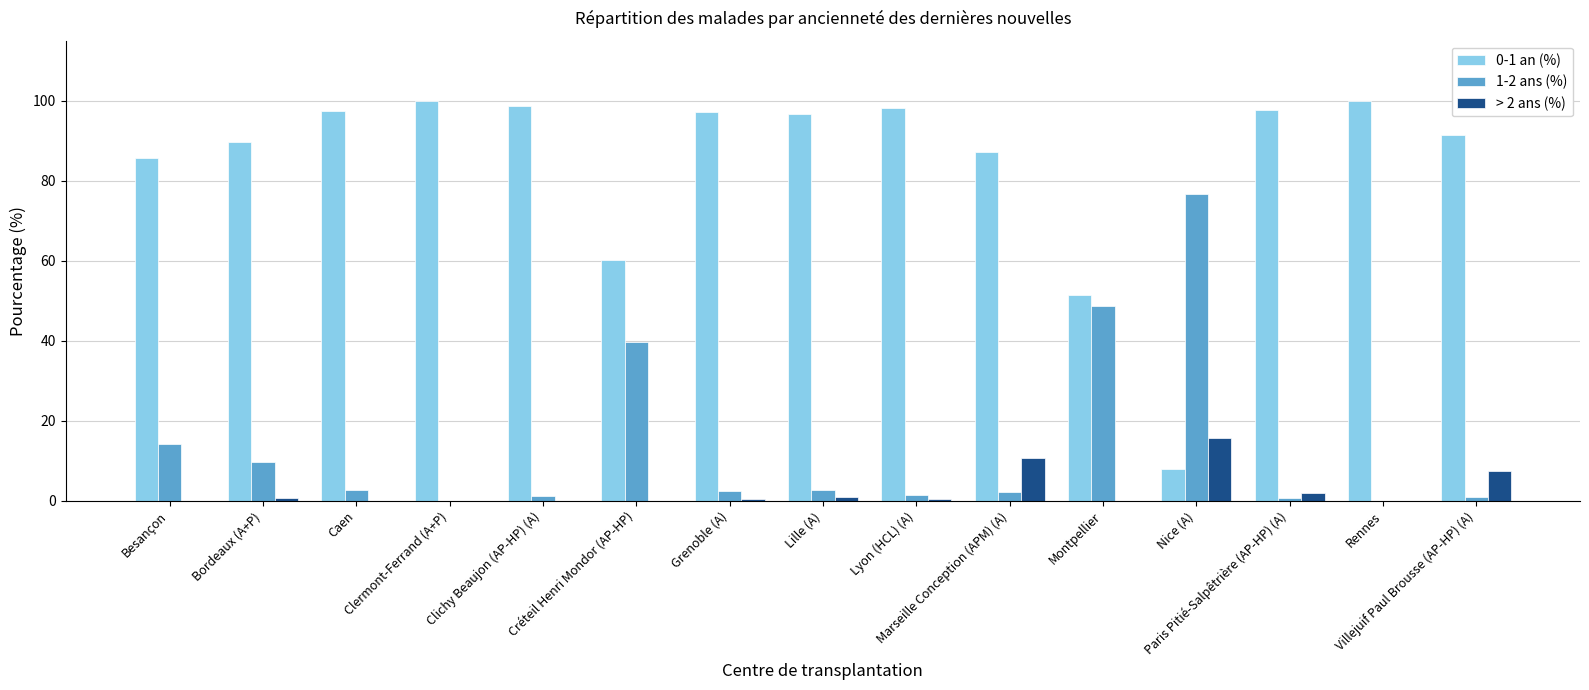

What is the maximum value shown in the chart?

100.0